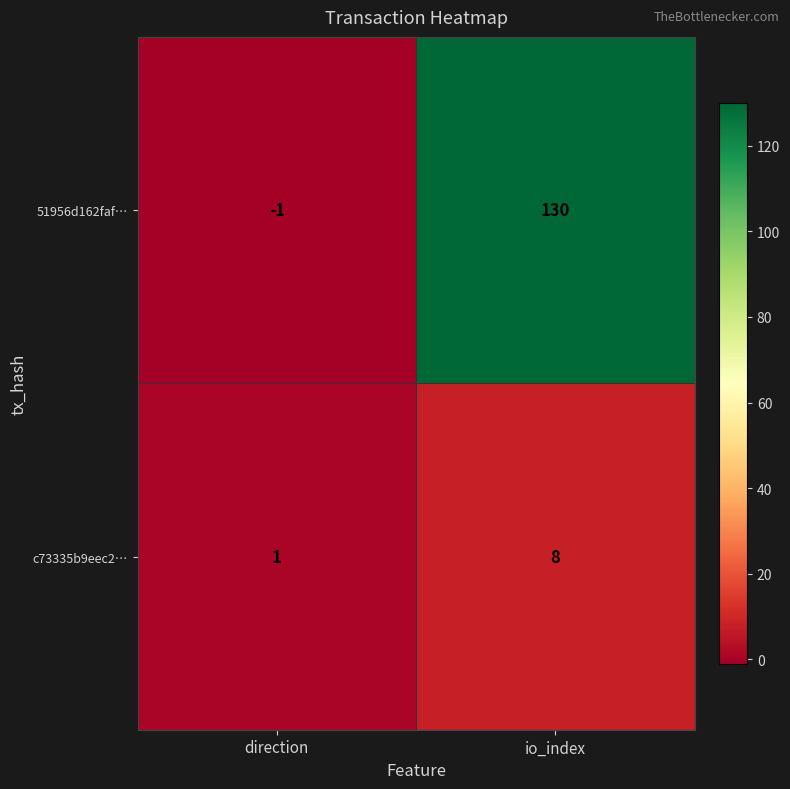

List the labels in order of c73335b9eec2… value, largest first.

io_index, direction